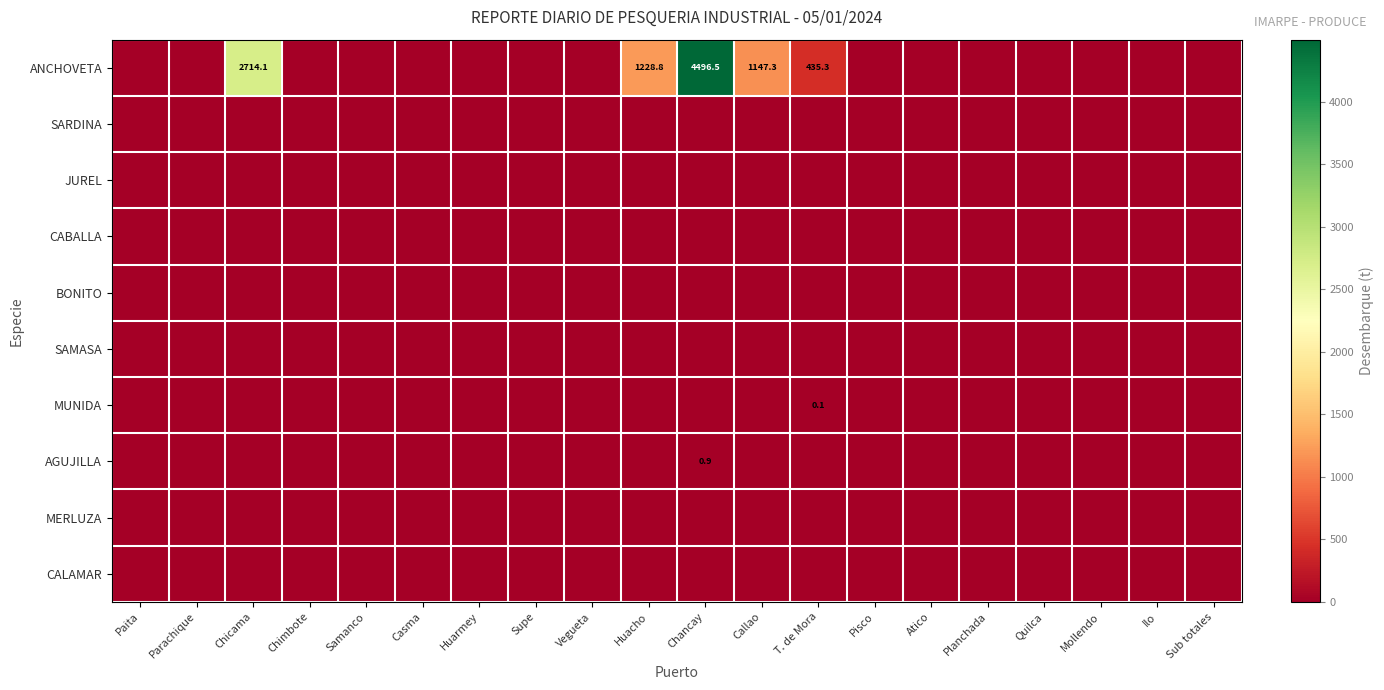

List the series in order of their peak value, highest first.

ANCHOVETA, AGUJILLA, MUNIDA, SARDINA, JUREL, CABALLA, BONITO, SAMASA, MERLUZA, CALAMAR